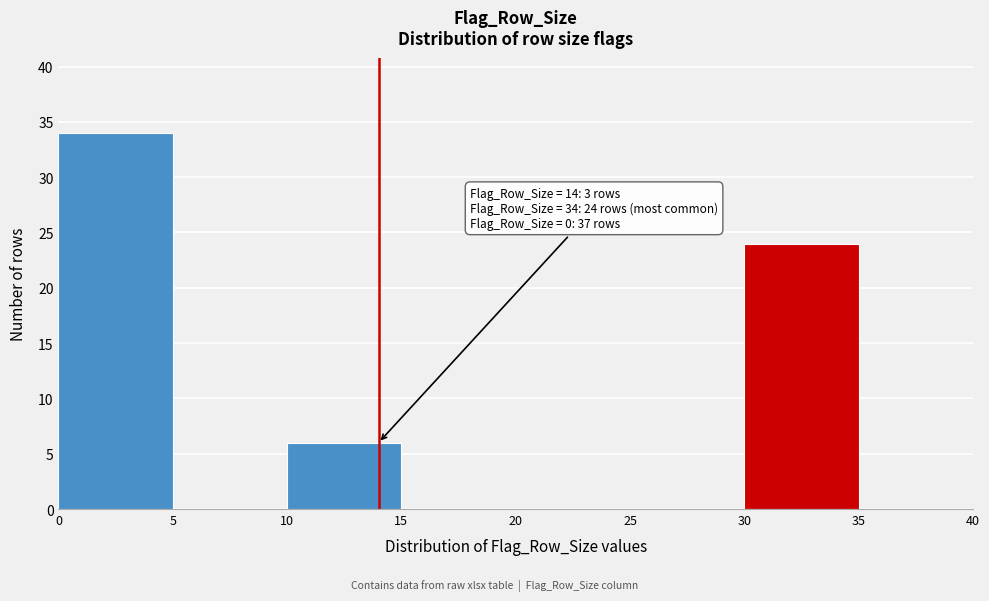

Which range on the x-axis has the tallest bar?

0 to 5